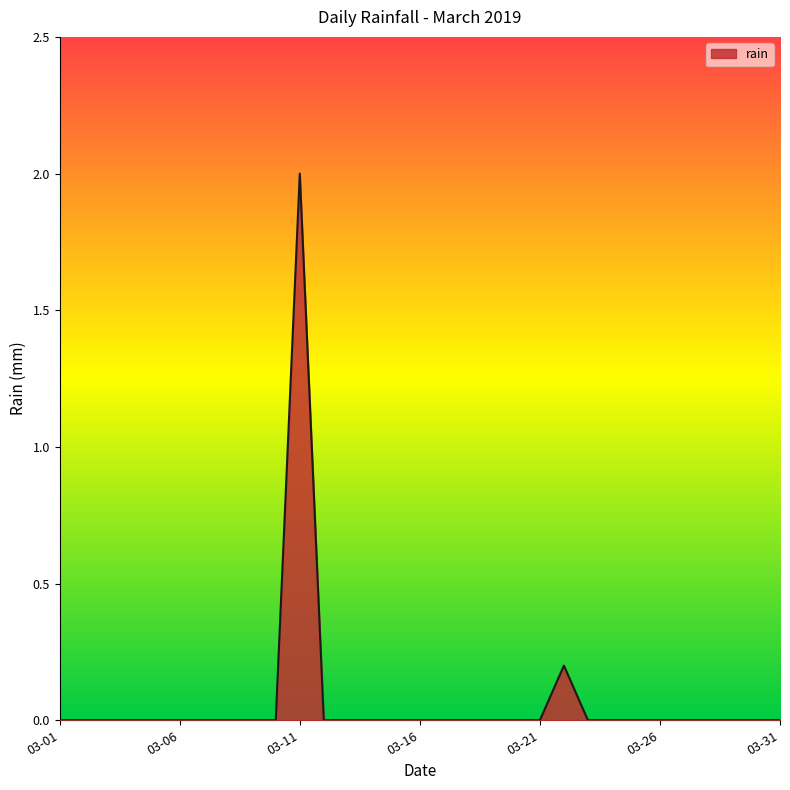

Reading left to right, extract all data points from this chart.

0.0	0.0	0.0	0.0	0.0	0.0	0.0	0.0	0.0	0.0	2.0	0.0	0.0	0.0	0.0	0.0	0.0	0.0	0.0	0.0	0.0	0.2	0.0	0.0	0.0	0.0	0.0	0.0	0.0	0.0	0.0